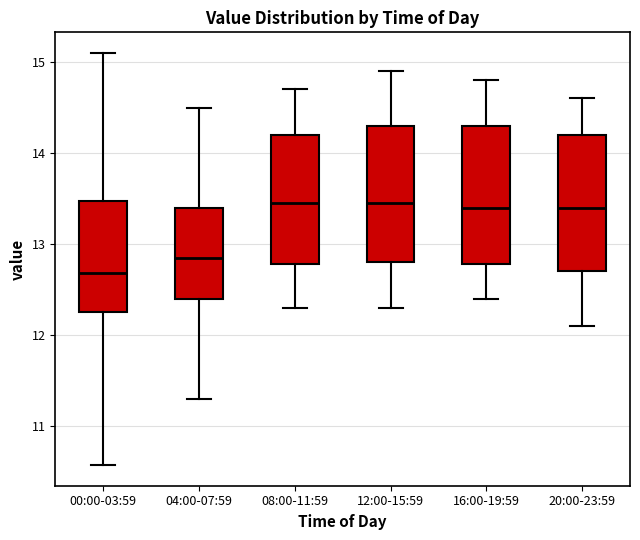

Reading left to right, read every box against the y-axis: the position of its median line, the range the box covers, and the ends of its whiskers. The values are not printed on the chart, so give them approximately, as read against the axis.

00:00-03:59: median 12.7, box 12.3 to 13.5, whiskers 10.6 to 15.1
04:00-07:59: median 12.9, box 12.4 to 13.4, whiskers 11.3 to 14.5
08:00-11:59: median 13.5, box 12.8 to 14.2, whiskers 12.3 to 14.7
12:00-15:59: median 13.5, box 12.8 to 14.3, whiskers 12.3 to 14.9
16:00-19:59: median 13.4, box 12.8 to 14.3, whiskers 12.4 to 14.8
20:00-23:59: median 13.4, box 12.7 to 14.2, whiskers 12.1 to 14.6